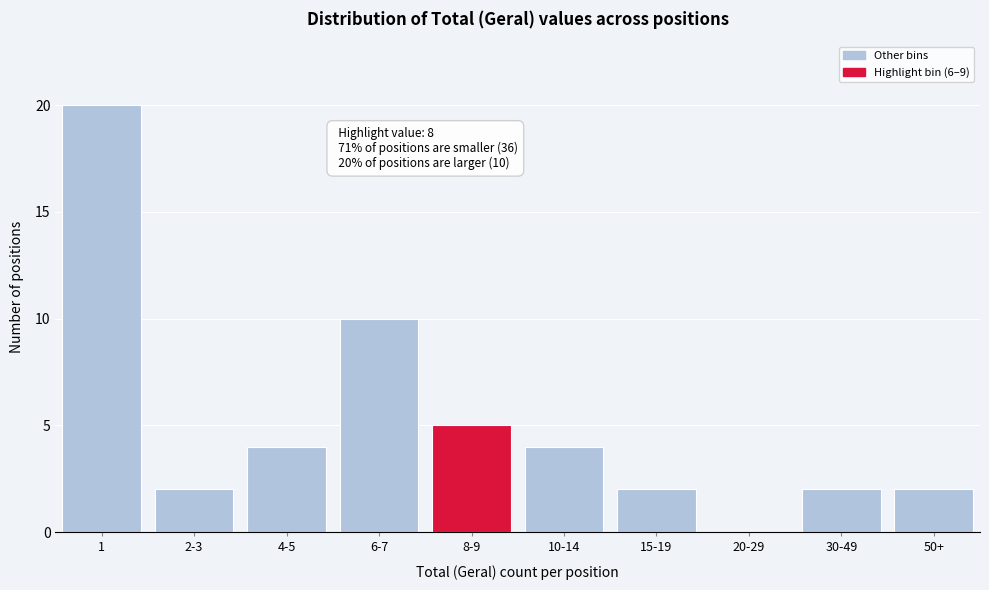

Reading left to right, list all the values displayed in this chart.

1=20	2-3=2	4-5=4	6-7=10	8-9=5	10-14=4	15-19=2	20-29=0	30-49=2	50+=2